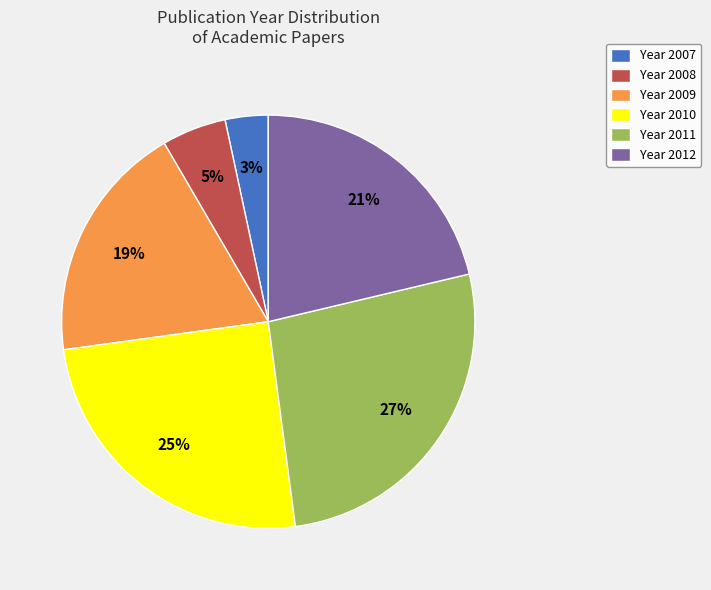

How many slices are in this pie chart?

6